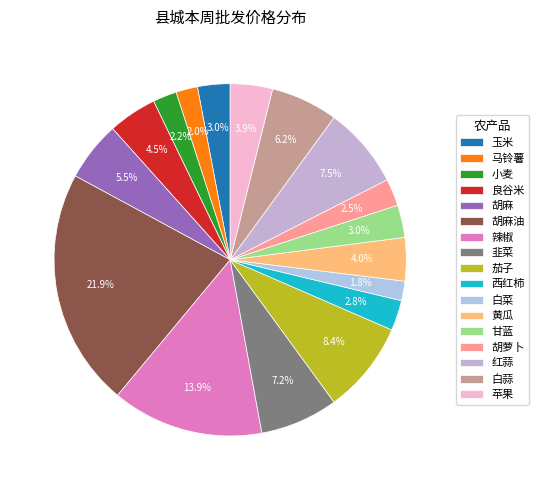

To the nearest percent, what is the combined percentage of 甘蓝 and 红蒜?

10%